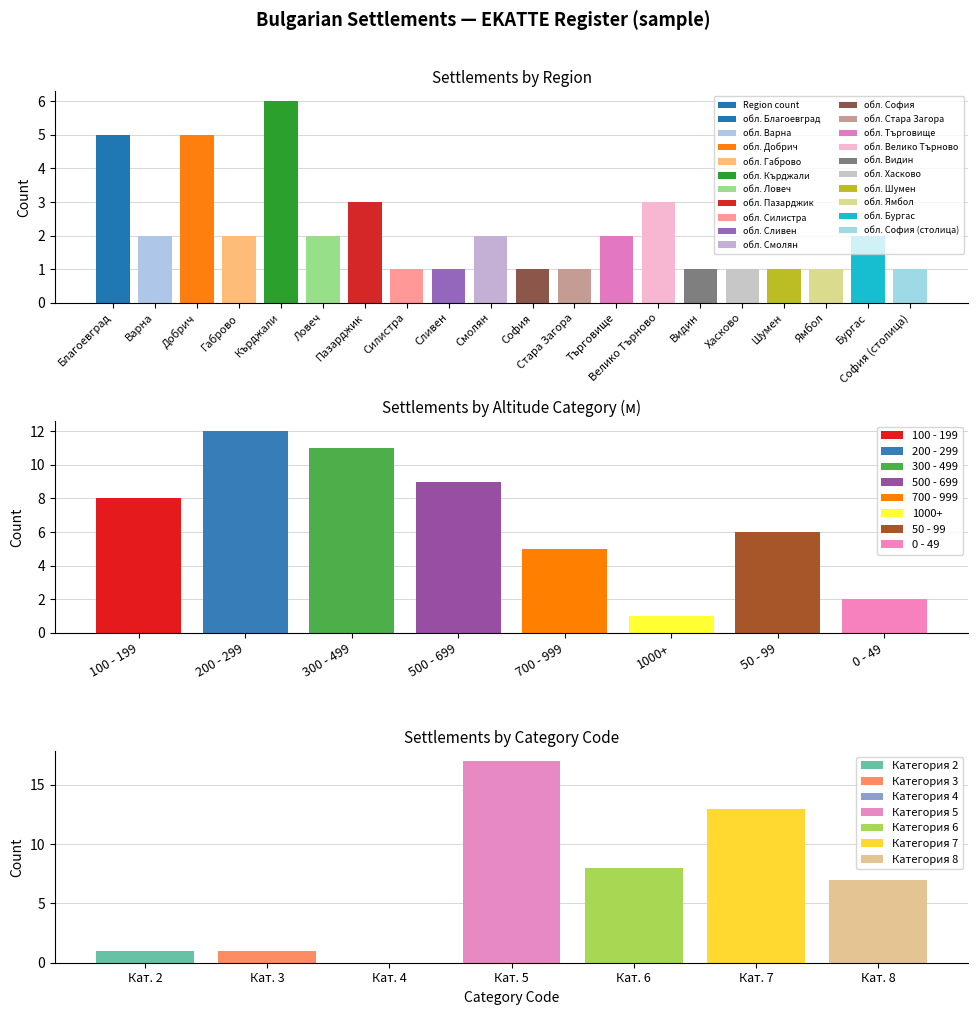

Where is the data nearest to the value 3?

Пазарджик